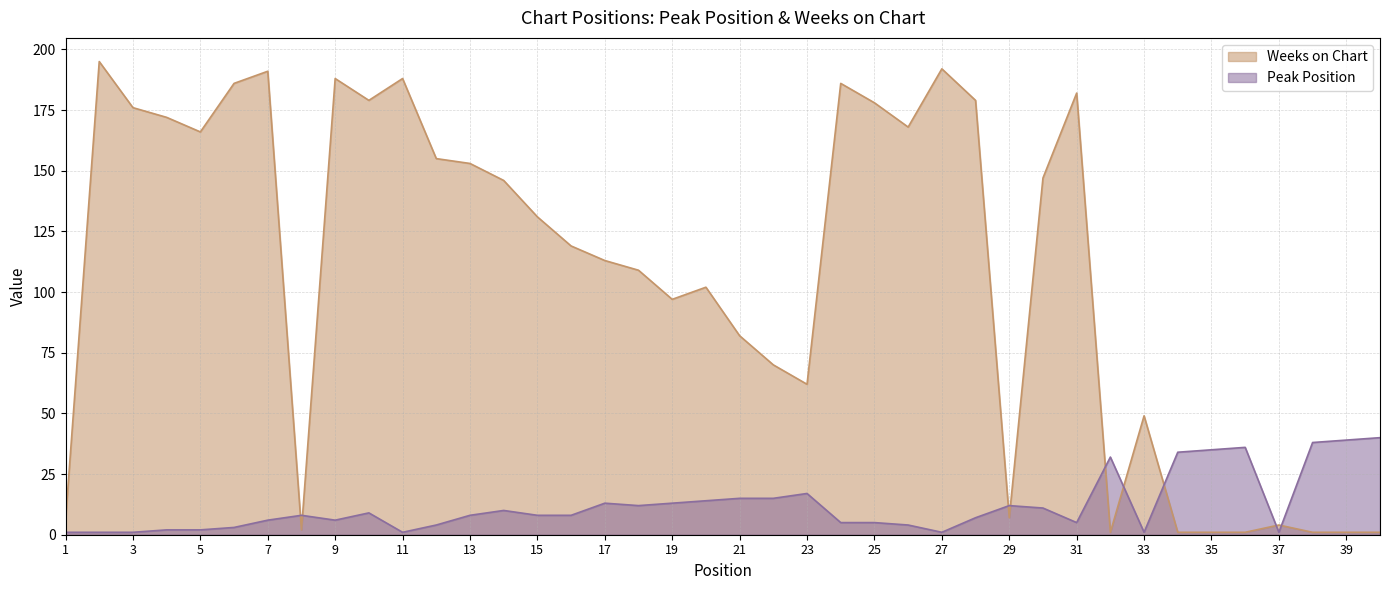

Is it true that Weeks on Chart equals 1 at 35?

True